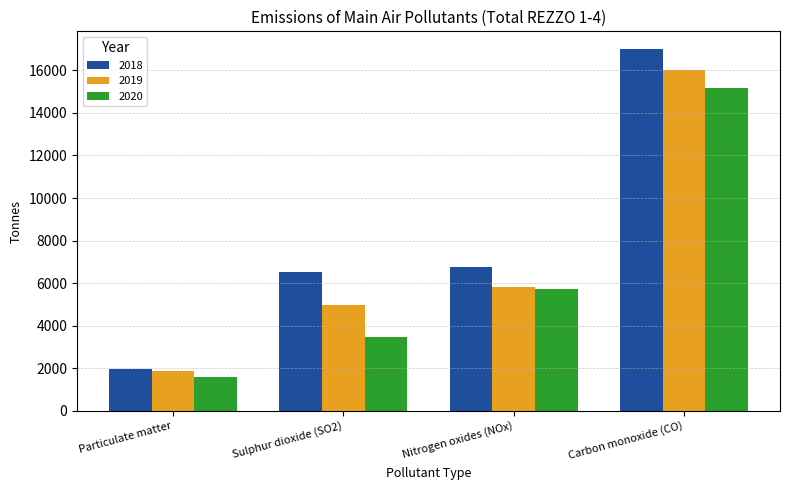

What is the difference between the maximum and minimum values in the 2019 series?

14136.6